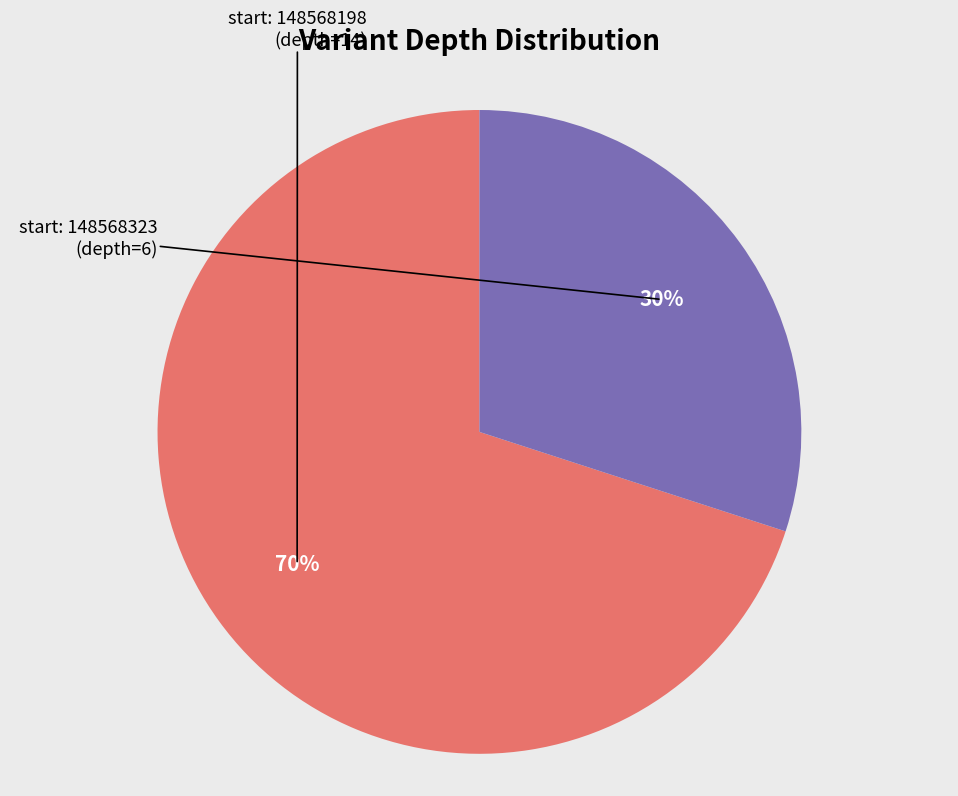

Is there a majority slice in this chart?

Yes